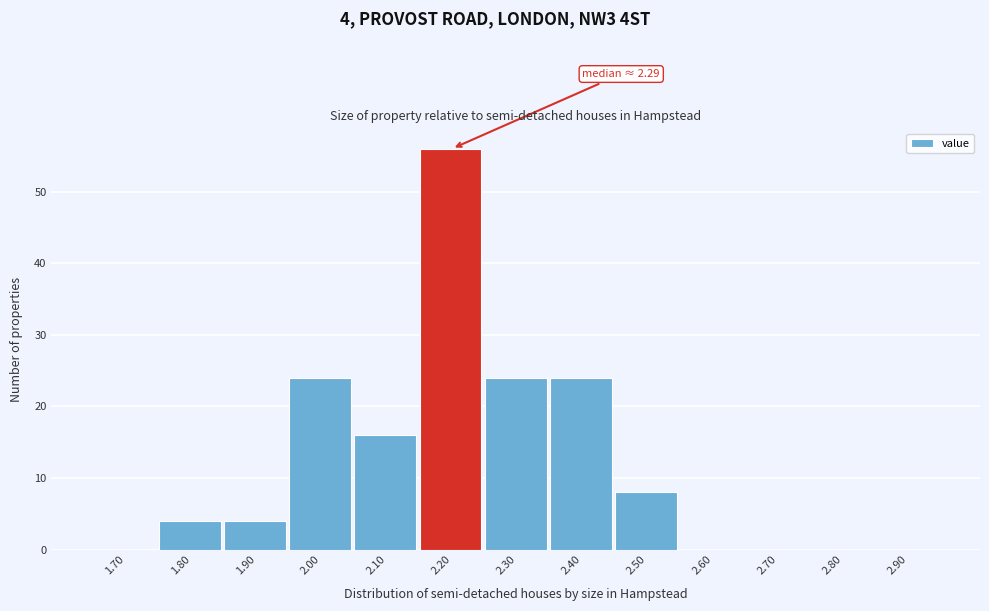

Reading left to right, what are all the values shown in this chart?

1.70=0	1.80=4	1.90=4	2.00=24	2.10=16	2.20=56	2.30=24	2.40=24	2.50=8	2.60=0	2.70=0	2.80=0	2.90=0